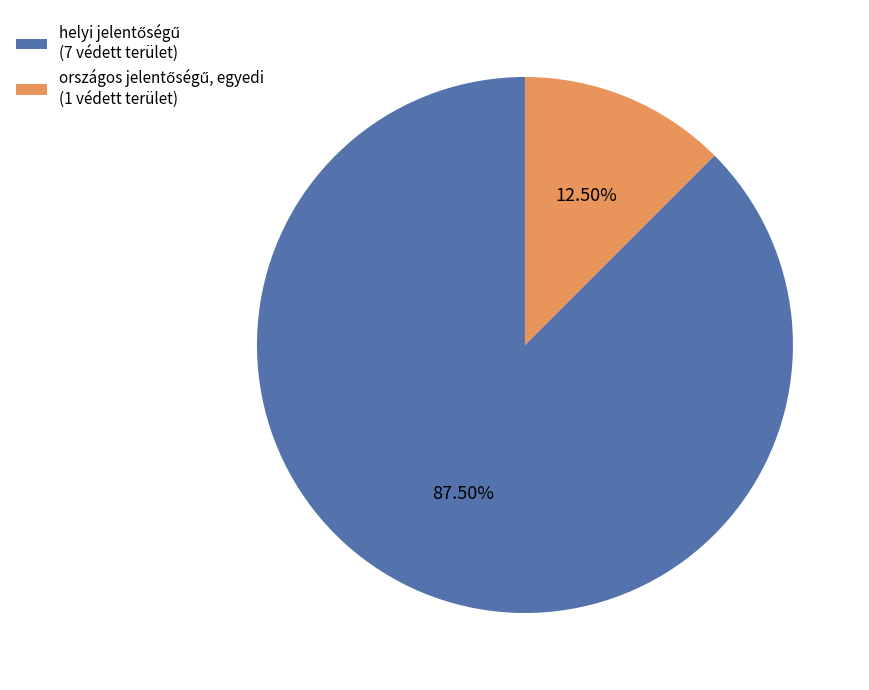

Does any single category account for the majority?

Yes